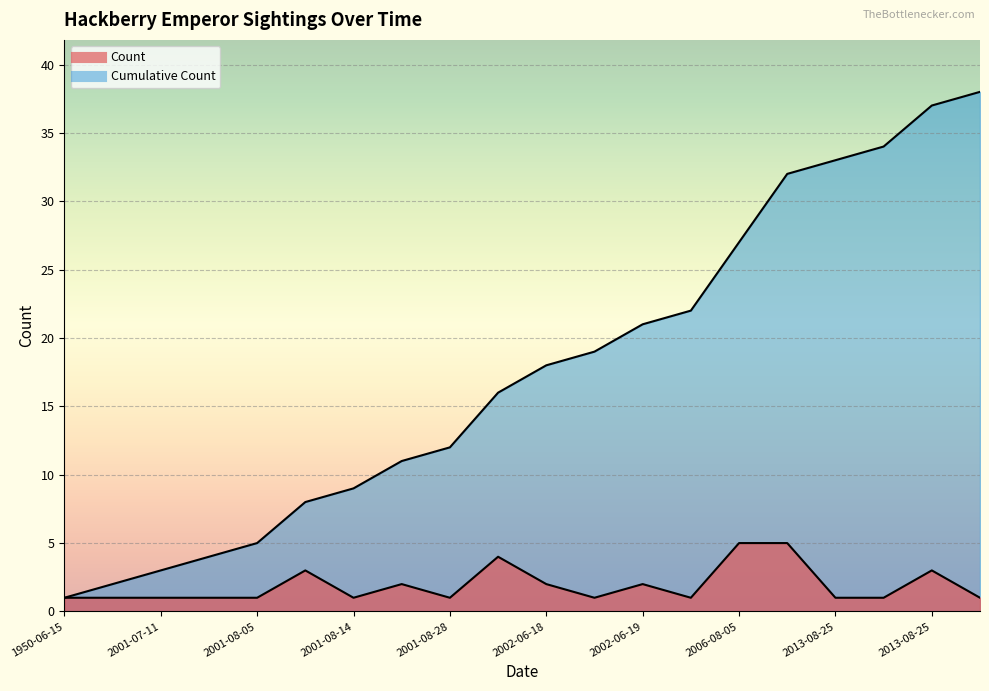

True or false: Count has a value of 3 at 2001-08-06.

True